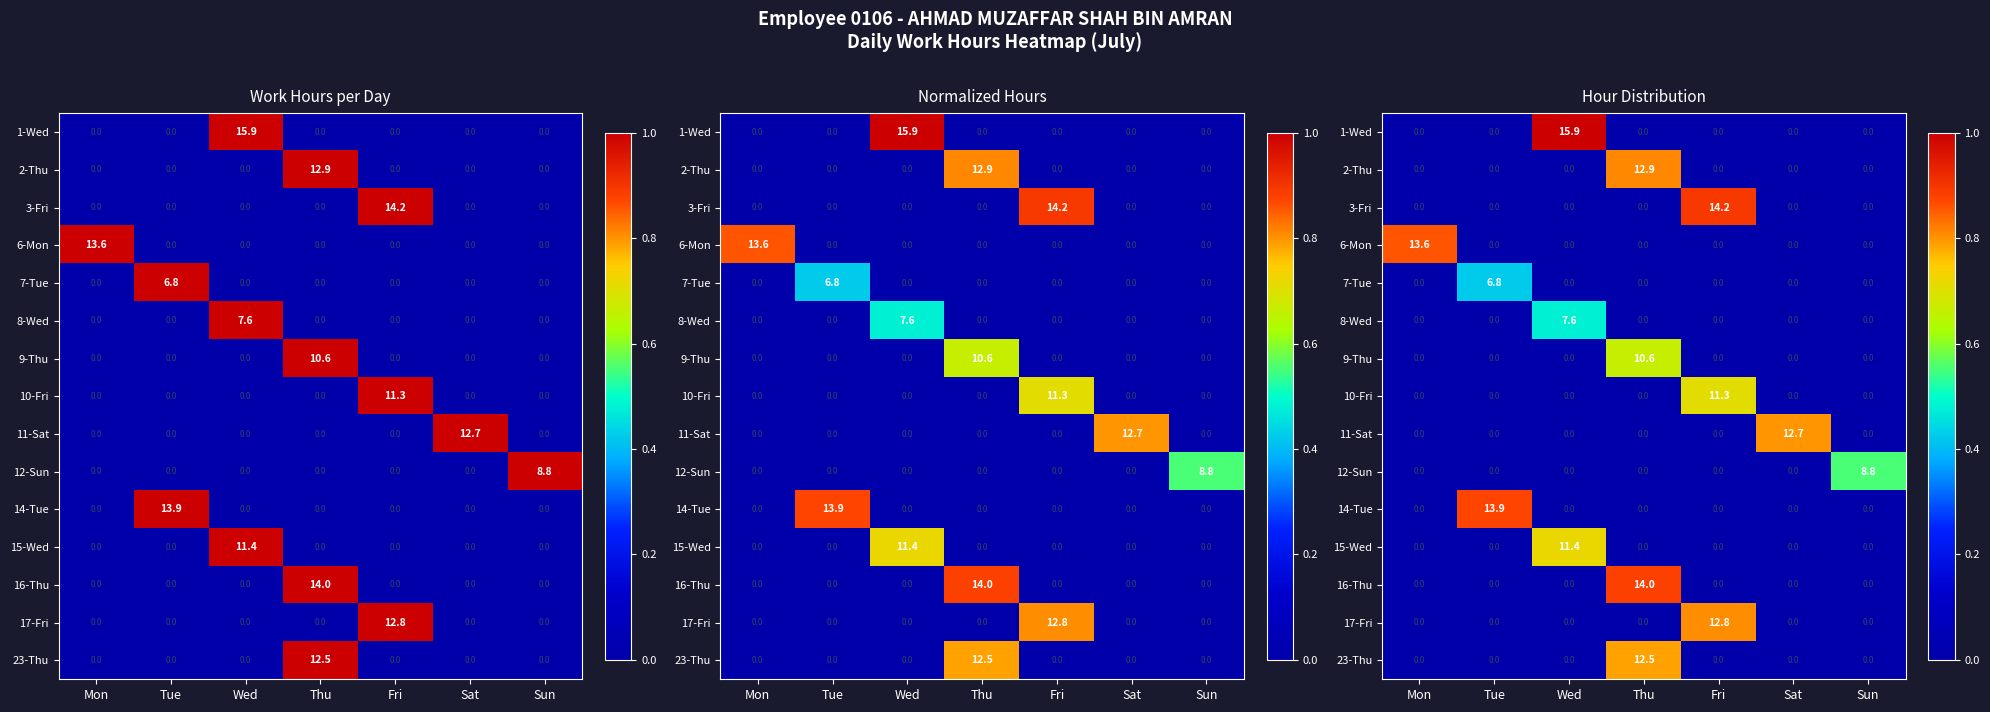

What is the approximate value of 17-Fri at Fri?

0.8